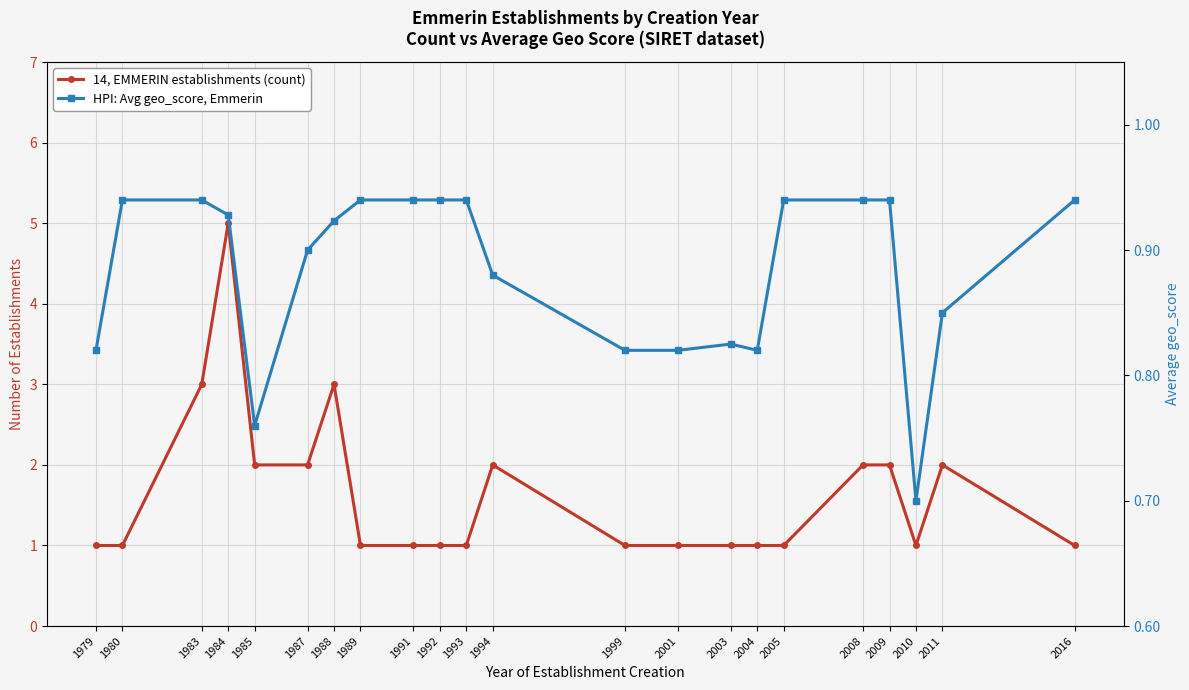

Reading right to left, list all the values displayed in this chart.

14, EMMERIN establishments (count): 2016=1.0	2011=2.0	2010=1.0	2009=2.0	2008=2.0	2005=1.0	2004=1.0	2003=1.0	2001=1.0	1999=1.0	1994=2.0	1993=1.0	1992=1.0	1991=1.0	1989=1.0	1988=3.0	1987=2.0	1985=2.0	1984=5.0	1983=3.0	1980=1.0	1979=1.0
HPI: Avg geo_score, Emmerin: 2016=0.9	2011=0.8	2010=0.7	2009=0.9	2008=0.9	2005=0.9	2004=0.8	2003=0.8	2001=0.8	1999=0.8	1994=0.9	1993=0.9	1992=0.9	1991=0.9	1989=0.9	1988=0.9	1987=0.9	1985=0.8	1984=0.9	1983=0.9	1980=0.9	1979=0.8